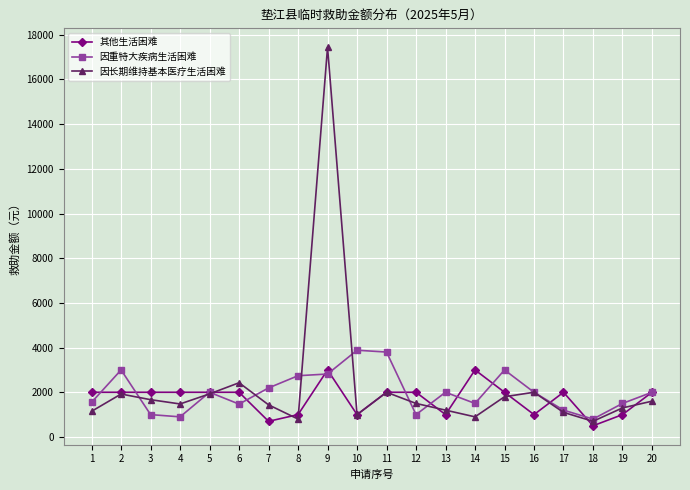

True or false: 因重特大疾病生活困难 has more than 0 interior local peaks.

True